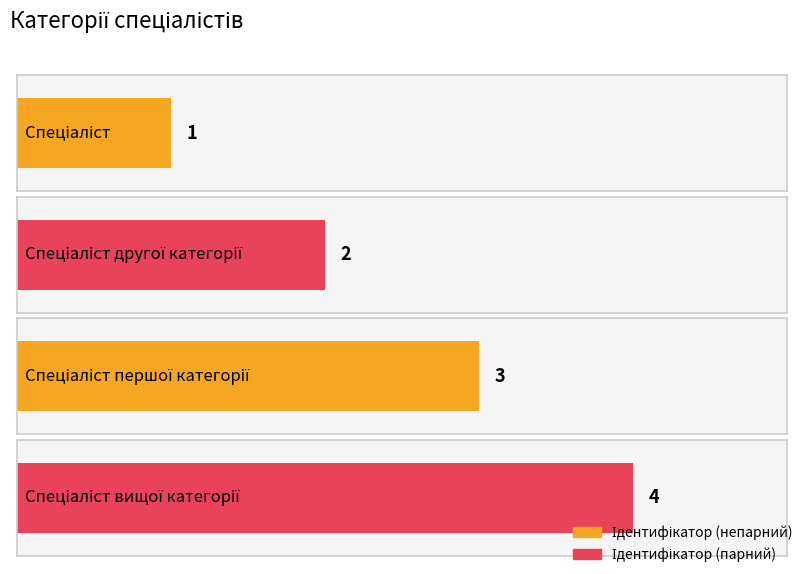

How many values are between 2 and 4?

3